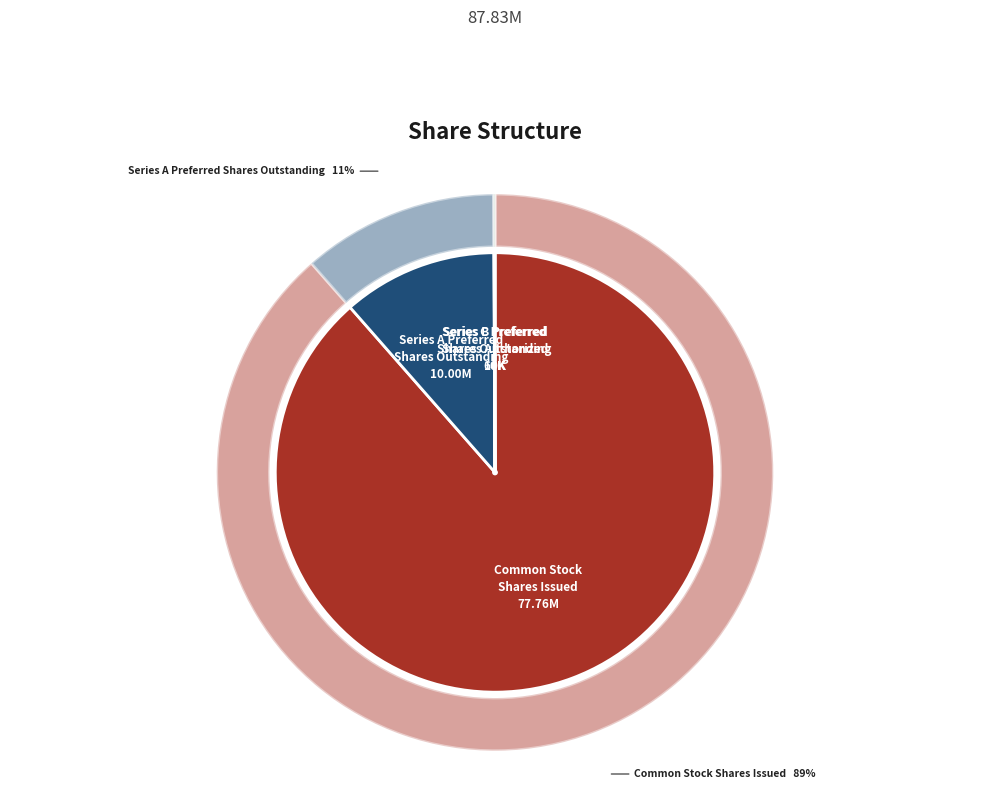

Is there a majority slice in this chart?

Yes